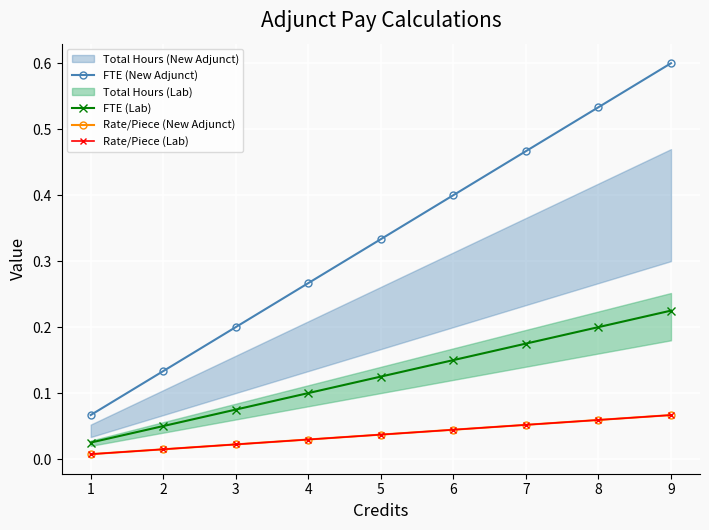

True or false: FTE (Lab) has more than 0 points higher than both neighbors.

False